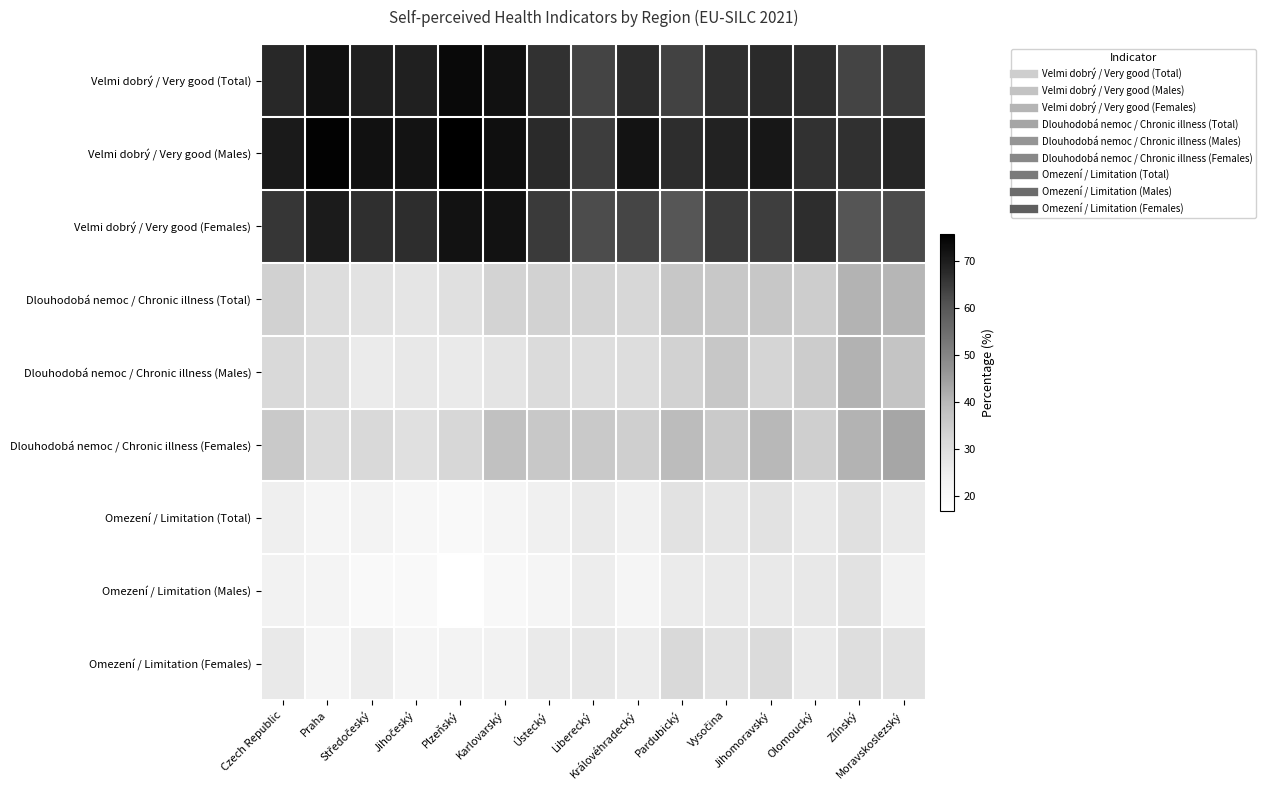

What is the smallest value displayed?

16.9